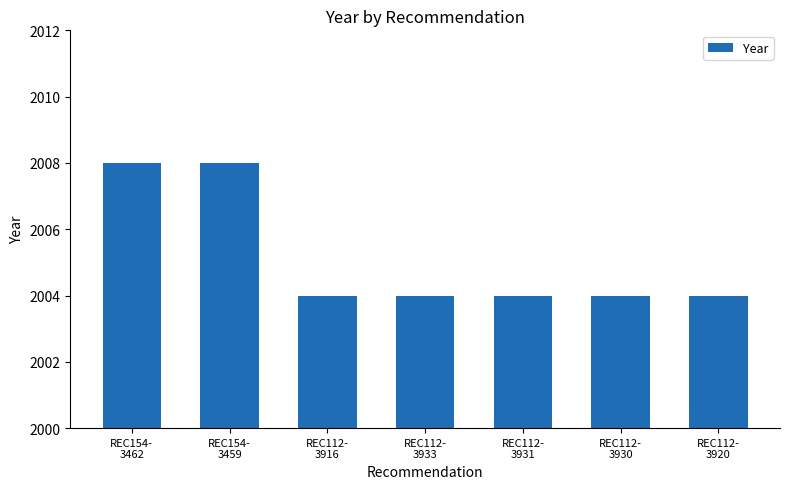

What is the smallest value displayed?

2004